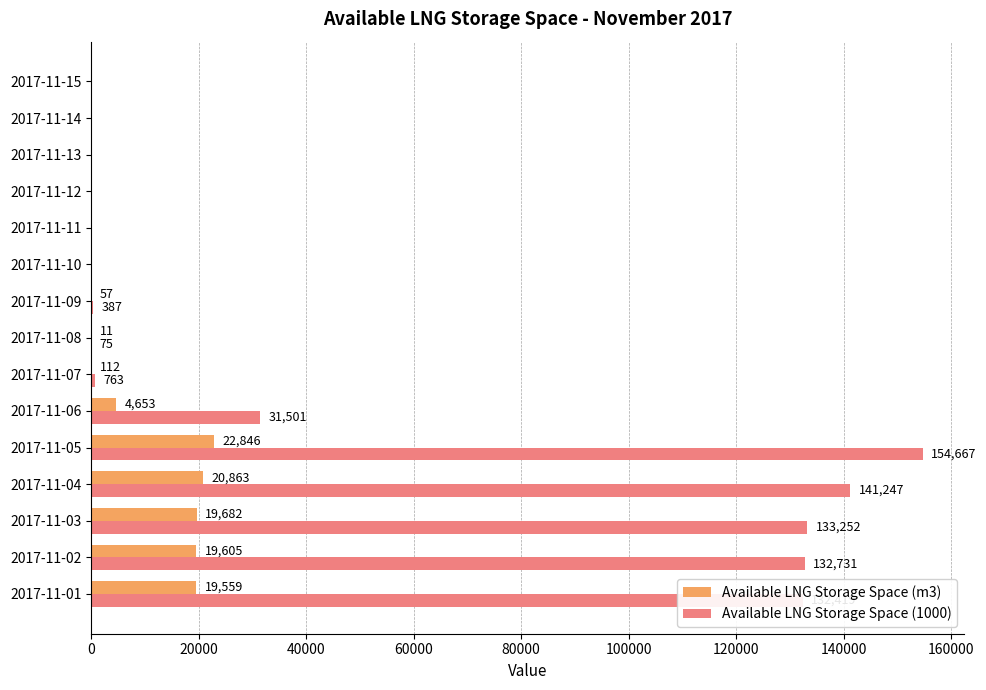

Is it true that Available LNG Storage Space (1000) equals 141247 at 2017-11-04?

True